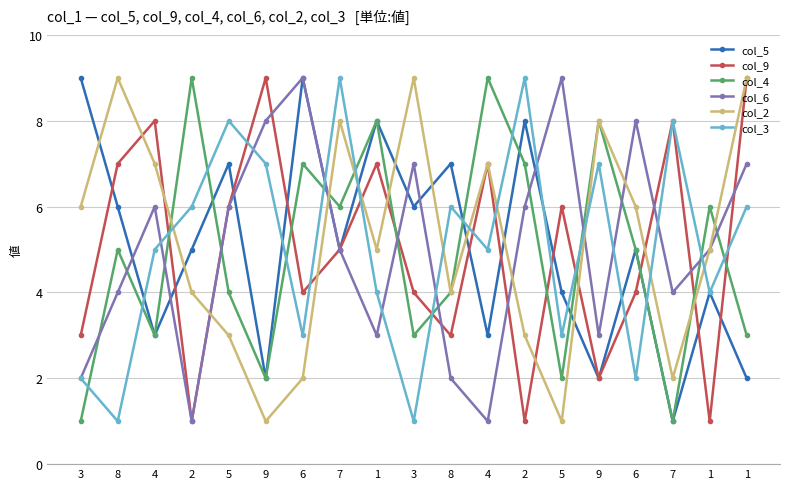

Reading left to right, extract all data points from this chart.

col_5: 9	6	3	5	7	2	9	5	8	6	7	3	8	4	2	5	1	4	2
col_9: 3	7	8	1	6	9	4	5	7	4	3	7	1	6	2	4	8	1	9
col_4: 1	5	3	9	4	2	7	6	8	3	4	9	7	2	8	5	1	6	3
col_6: 2	4	6	1	6	8	9	5	3	7	2	1	6	9	3	8	4	5	7
col_2: 6	9	7	4	3	1	2	8	5	9	4	7	3	1	8	6	2	5	9
col_3: 2	1	5	6	8	7	3	9	4	1	6	5	9	3	7	2	8	4	6